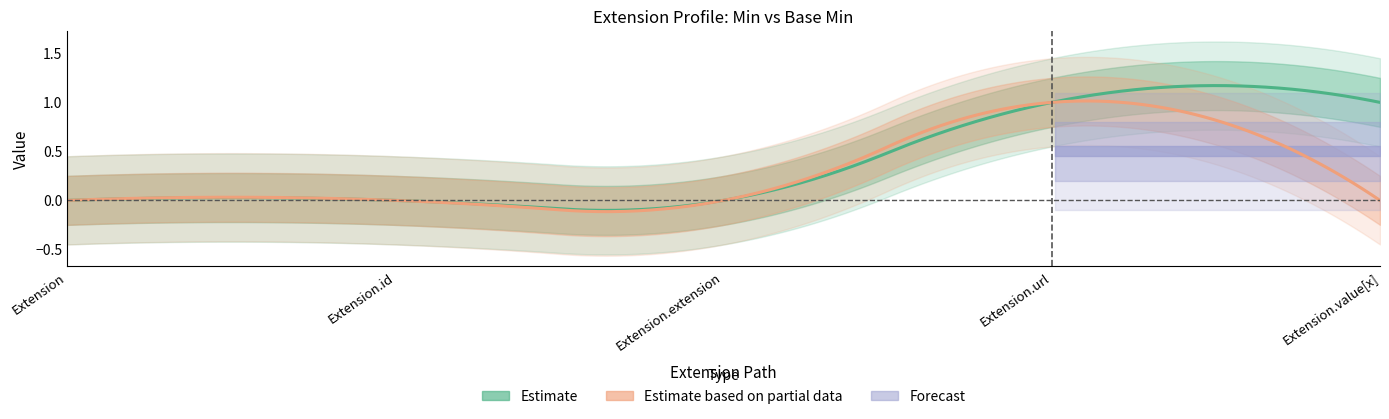

How many Min values are between 0 and 1?

5